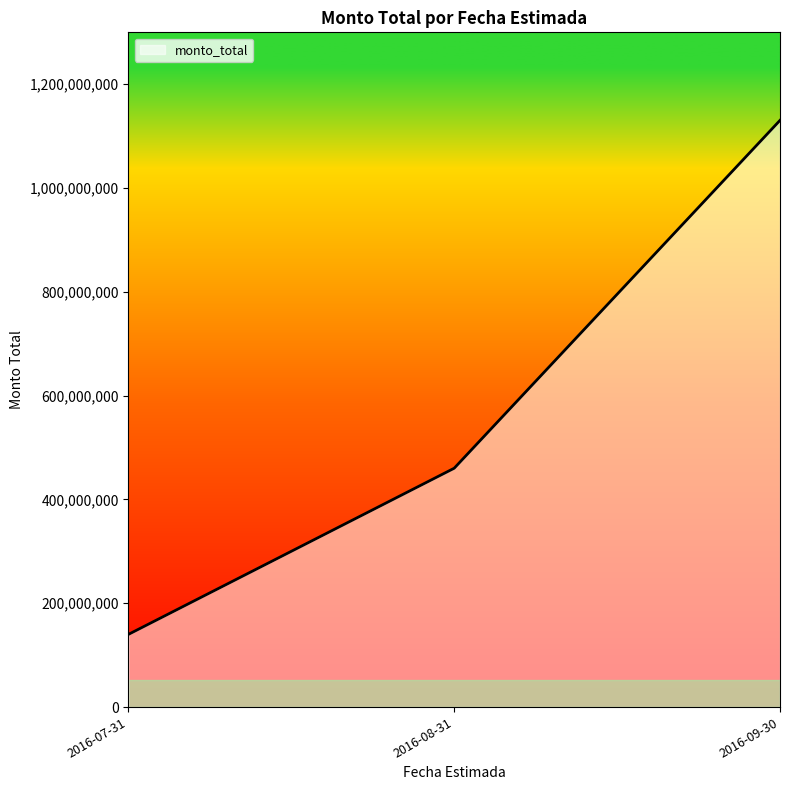

Which label corresponds to the largest value in the chart?

2016-09-30